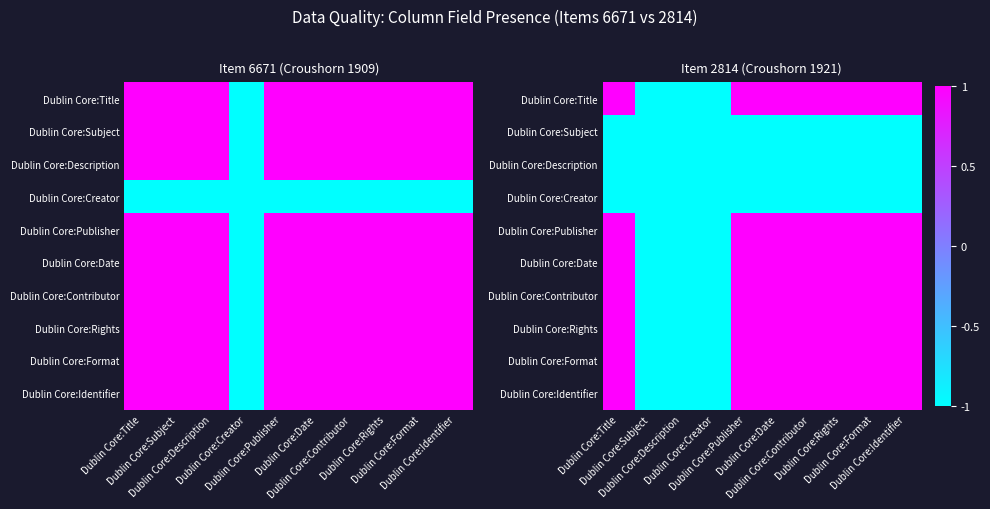

Where is Dublin Core:Creator nearest to the value -1?

Dublin Core:Title